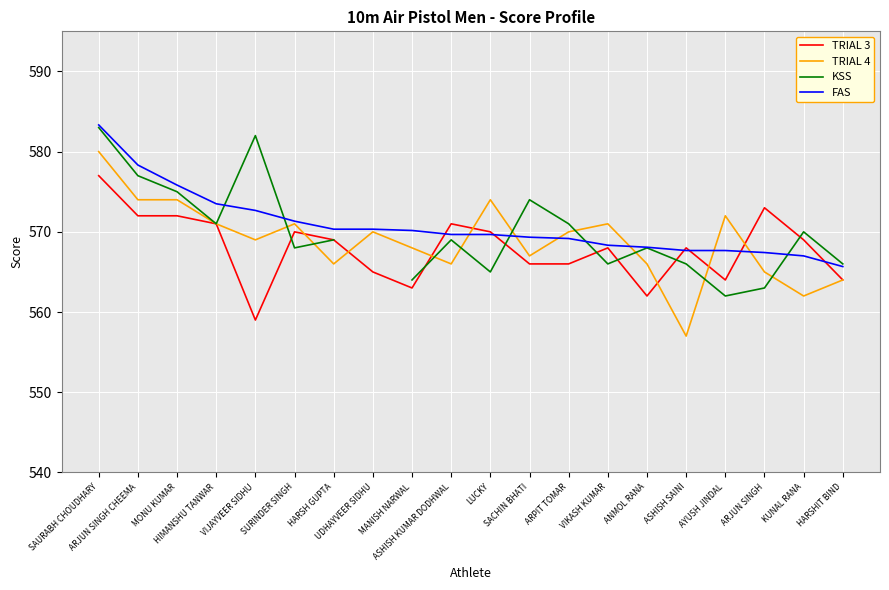

Rank the categories by FAS value from highest to lowest.

SAURABH CHOUDHARY, ARJUN SINGH CHEEMA, MONU KUMAR, HIMANSHU TANWAR, VIJAYVEER SIDHU, SURINDER SINGH, HARSH GUPTA, UDHAYVEER SIDHU, MANISH NARWAL, ASHISH KUMAR DODHWAL, LUCKY, SACHIN BHATI, ARPIT TOMAR, VIKASH KUMAR, ANMOL RANA, ASHISH SAINI, AYUSH JINDAL, ARJUN SINGH, KUNAL RANA, HARSHIT BIND